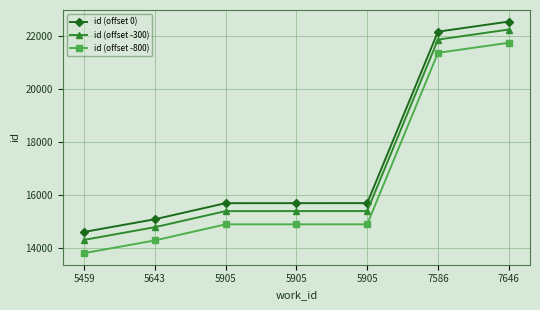

What is the sum of the id (offset 0) values at 5905 and 5643?

30769